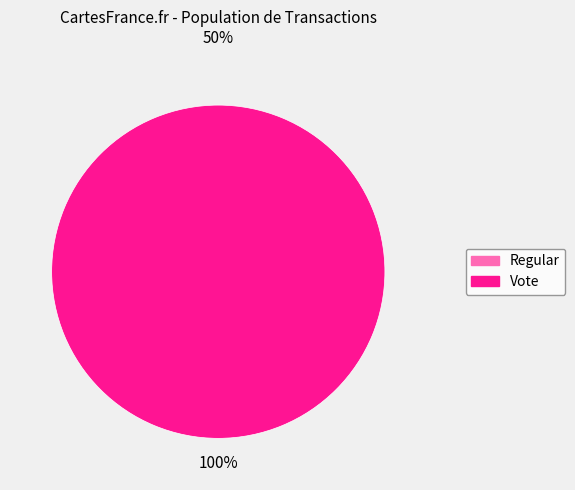

To the nearest percent, what is the average slice percentage?

50%